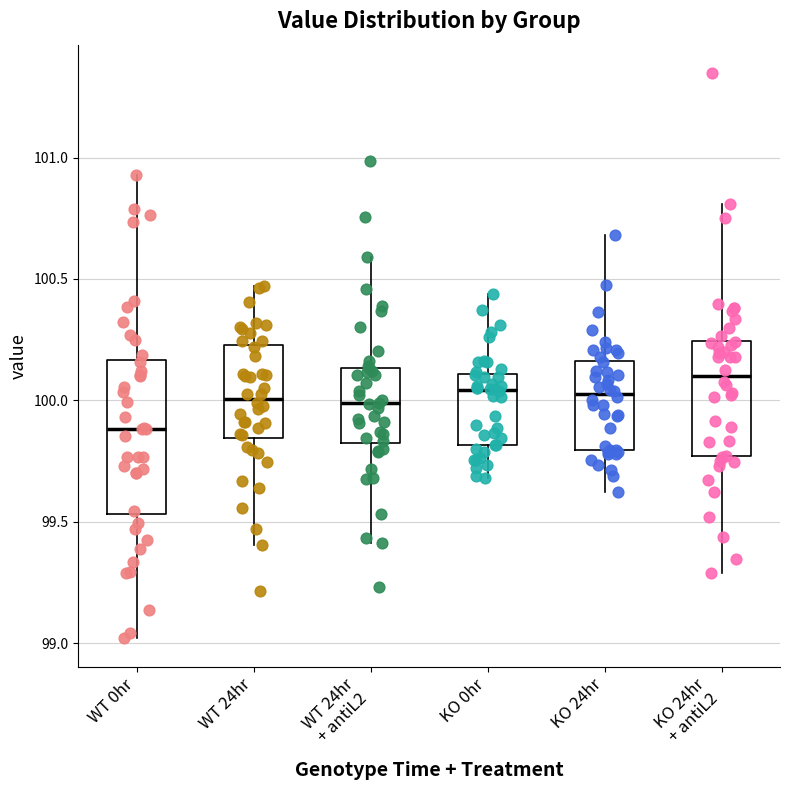

Reading left to right, transcribe this box plot: for each box, give where its median line is, the range the box spans, and where its two whiskers end, as read against the y-axis. The values are not printed on the chart, so give them approximately, as read against the axis.

WT 0hr: median 99.90, box 99.55 to 100.15, whiskers 99.00 to 100.95
WT 24hr: median 100.00, box 99.85 to 100.25, whiskers 99.40 to 100.45
WT 24hr + antiL2: median 100.00, box 99.80 to 100.15, whiskers 99.40 to 100.60
KO 0hr: median 100.05, box 99.80 to 100.10, whiskers 99.70 to 100.45
KO 24hr: median 100.05, box 99.80 to 100.15, whiskers 99.60 to 100.70
KO 24hr + antiL2: median 100.10, box 99.75 to 100.25, whiskers 99.30 to 100.80